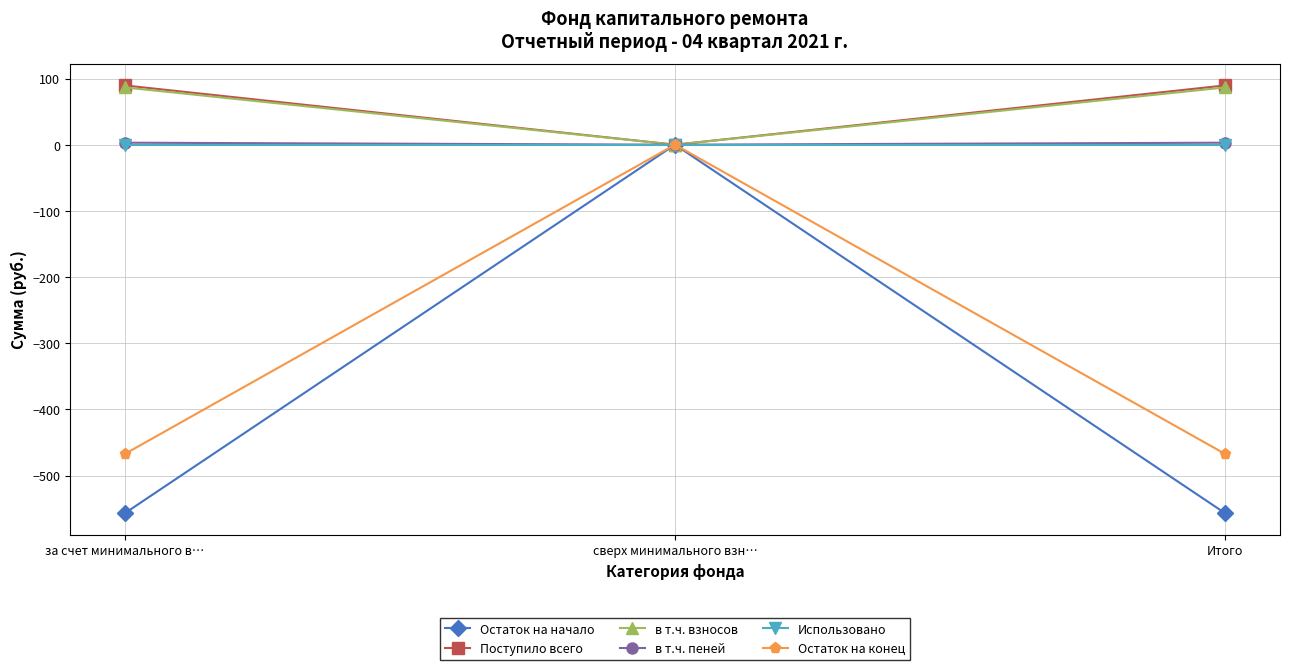

Is it true that в т.ч. взносов equals 41.0 at за счет минимального в…?

False